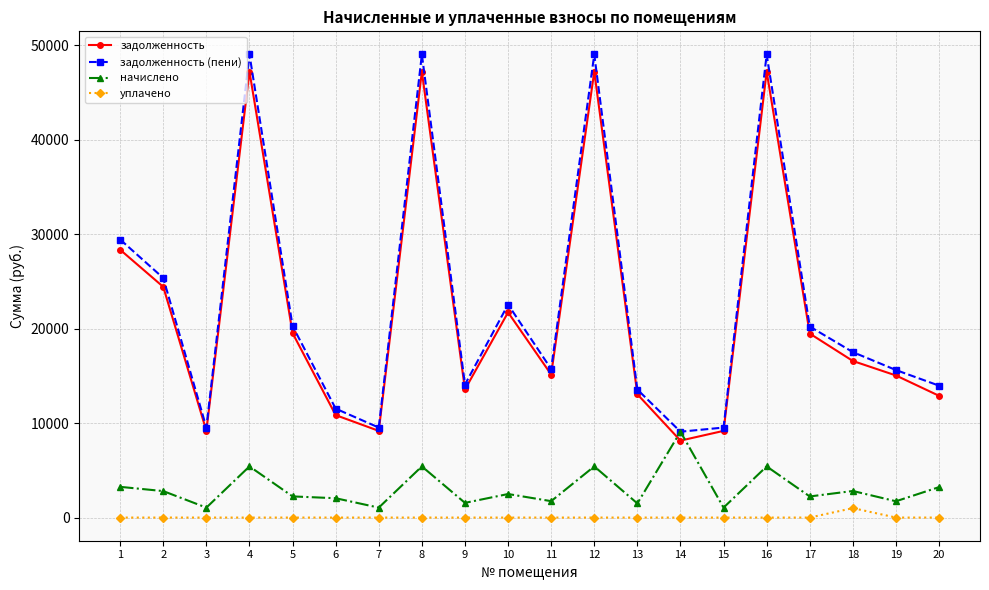

True or false: начислено has more than 2 points higher than both neighbors.

True